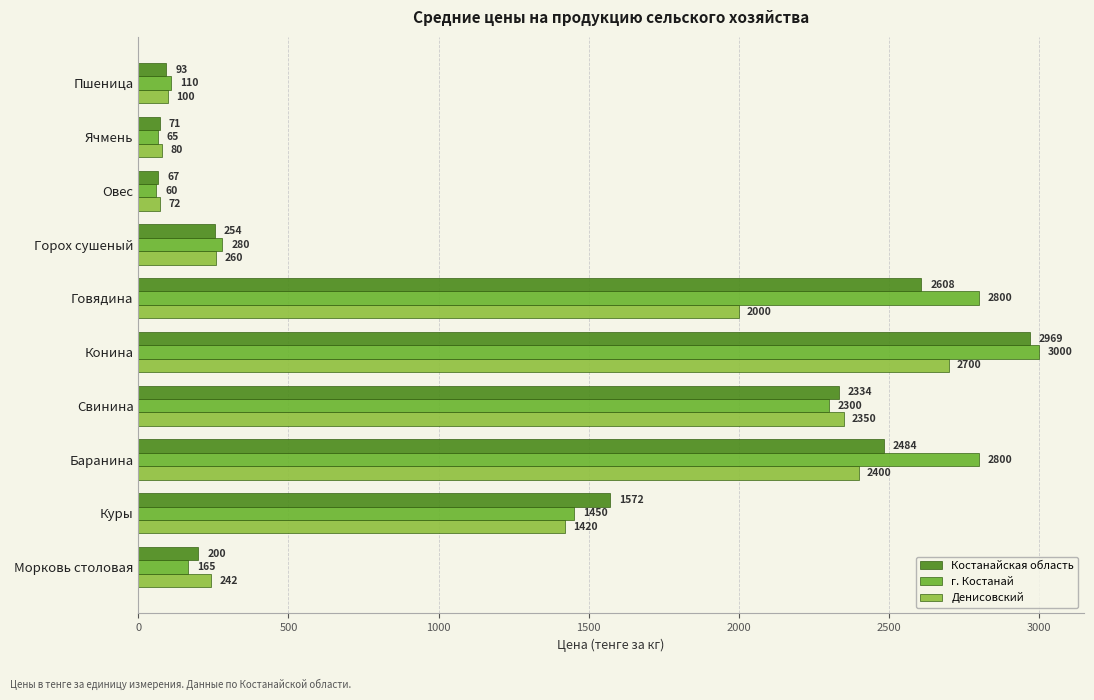

Which category has the highest value in the Костанайская область series?

Конина